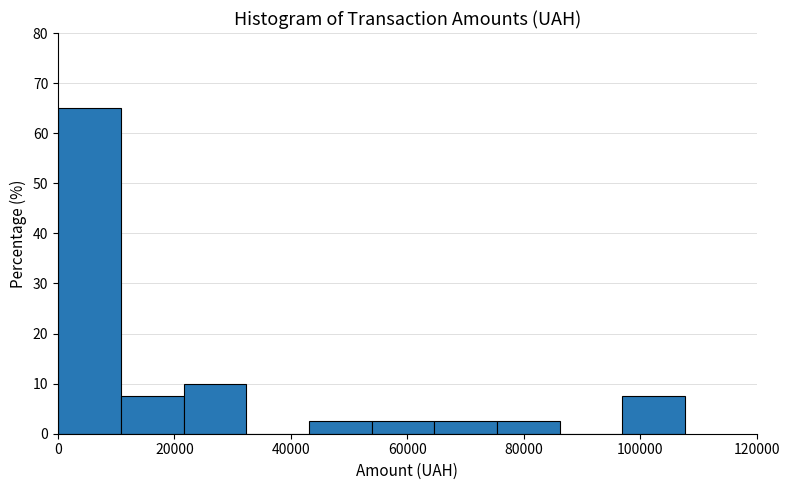

Over which range of the x-axis is the bar tallest?

0 to 10000